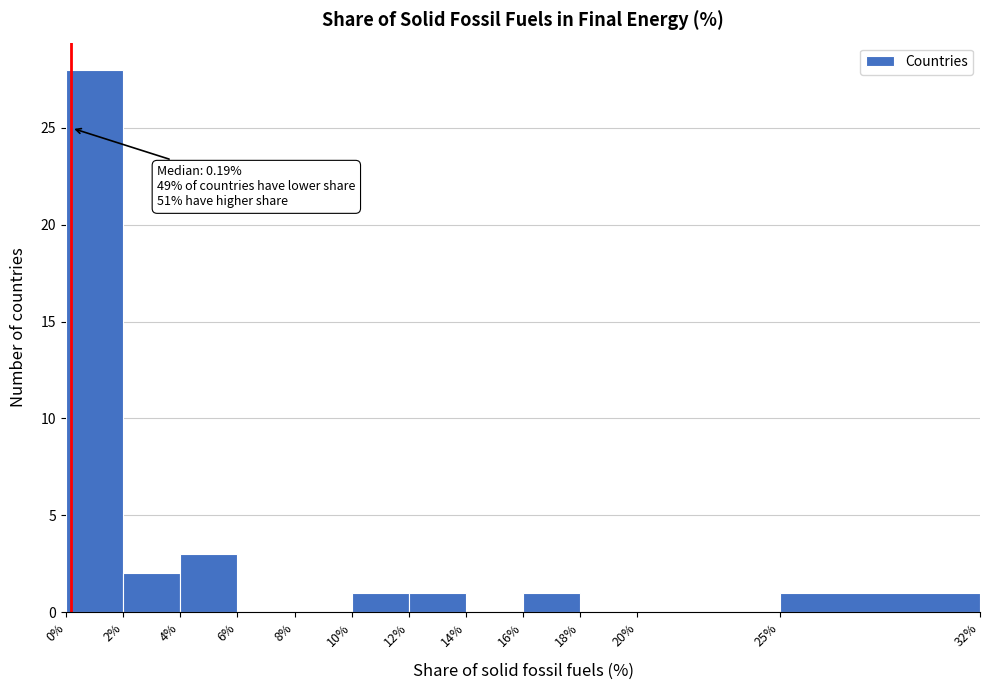

Over which range of the x-axis is the bar tallest?

0% to 2%